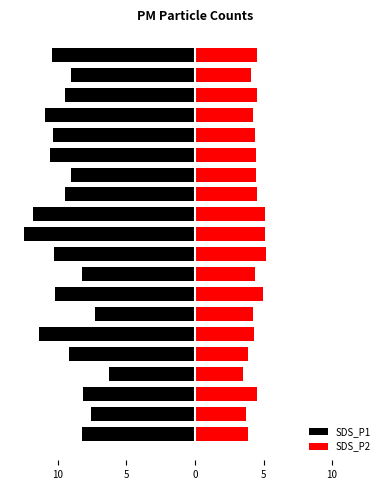

What is the minimum value for SDS_P1?

-12.5